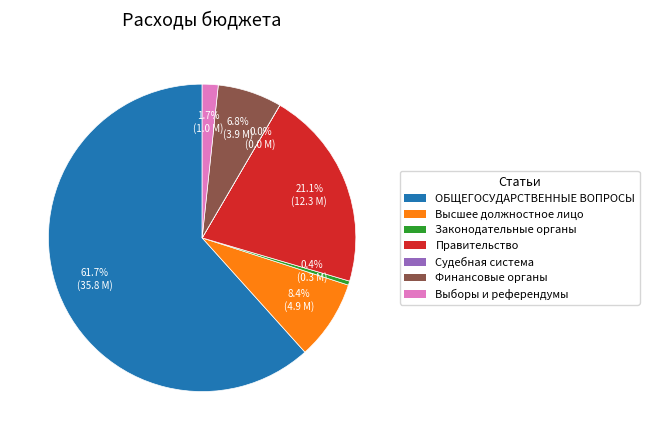

Is there any slice that represents more than half of the pie?

Yes